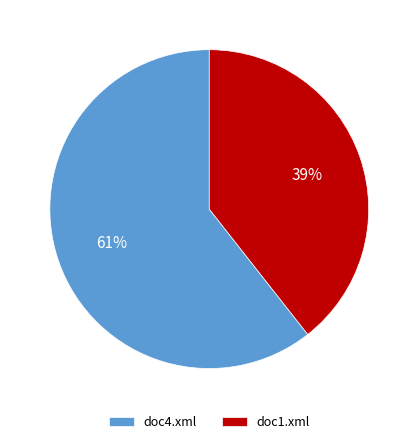

Is it true that doc4.xml is 68% of the pie?

False